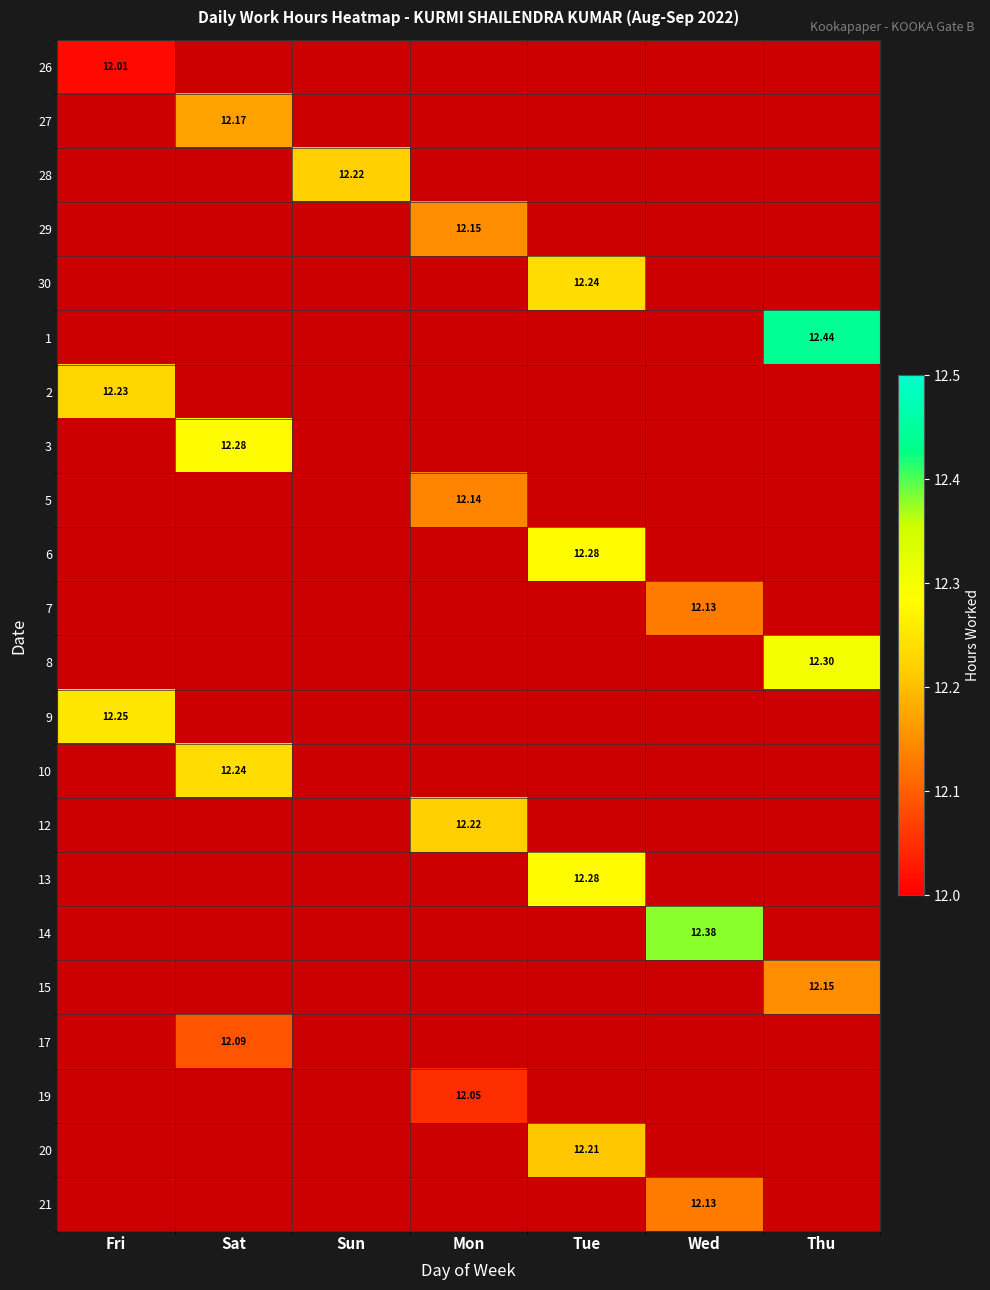

Between Tue and Wed, which is larger?

Wed